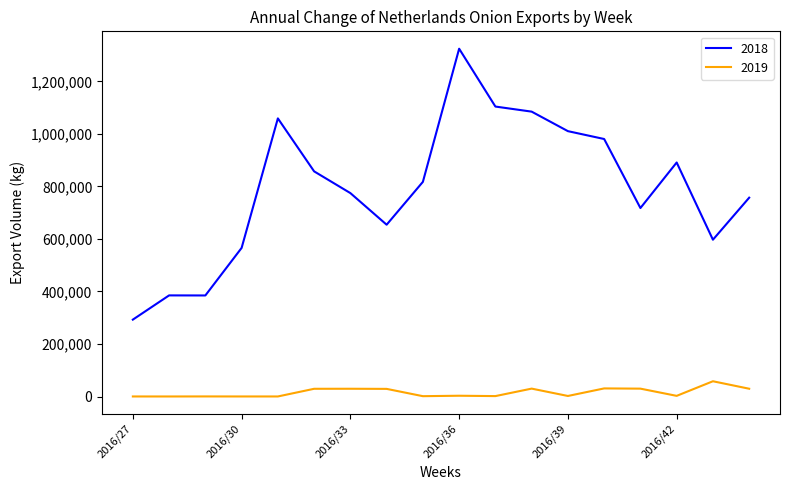

True or false: 2019 and 2018 cross at least once.

False